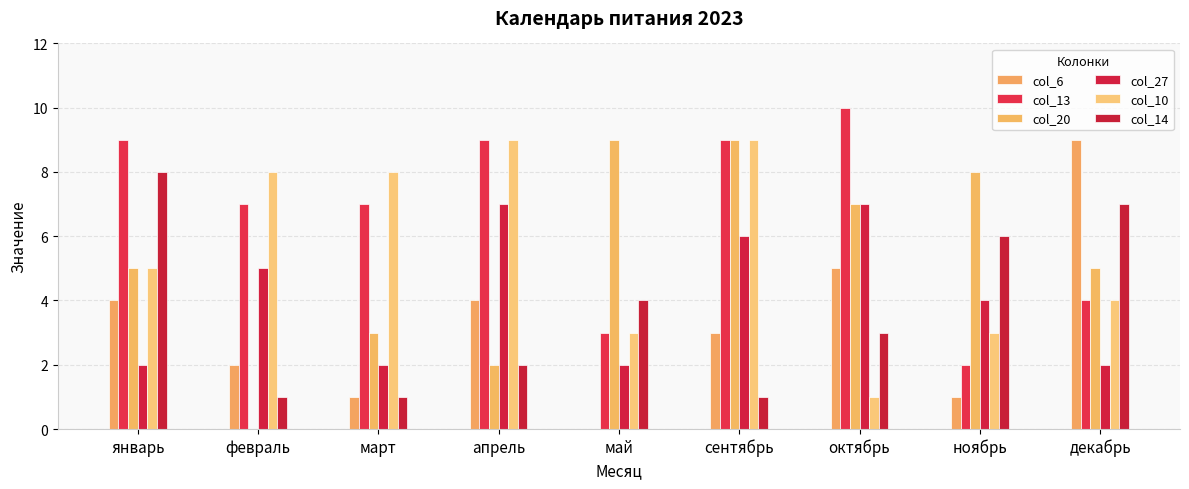

Between февраль and январь, which is larger?

январь